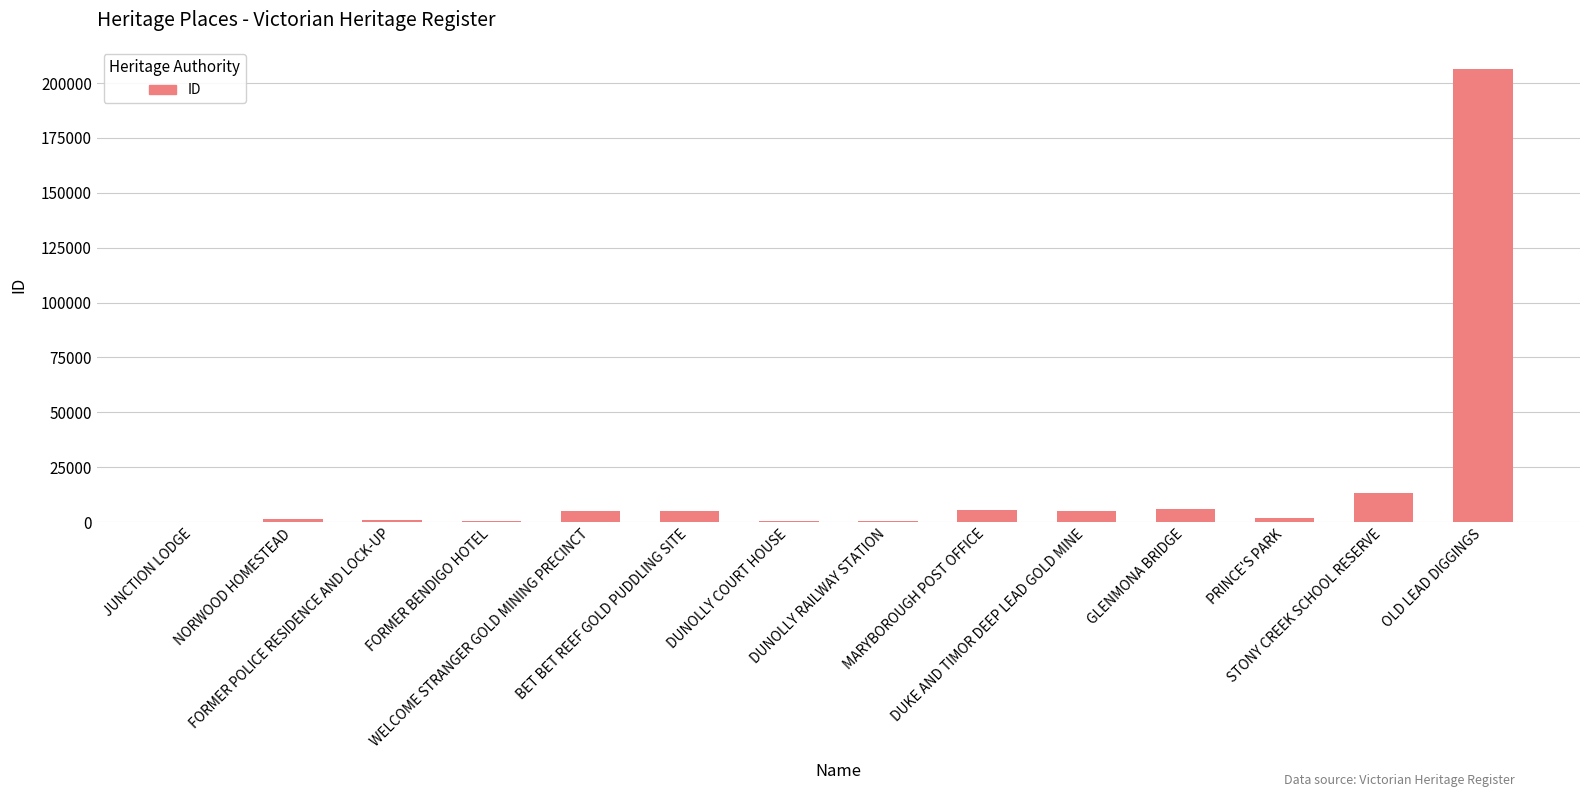

What is the maximum value shown in the chart?

206182